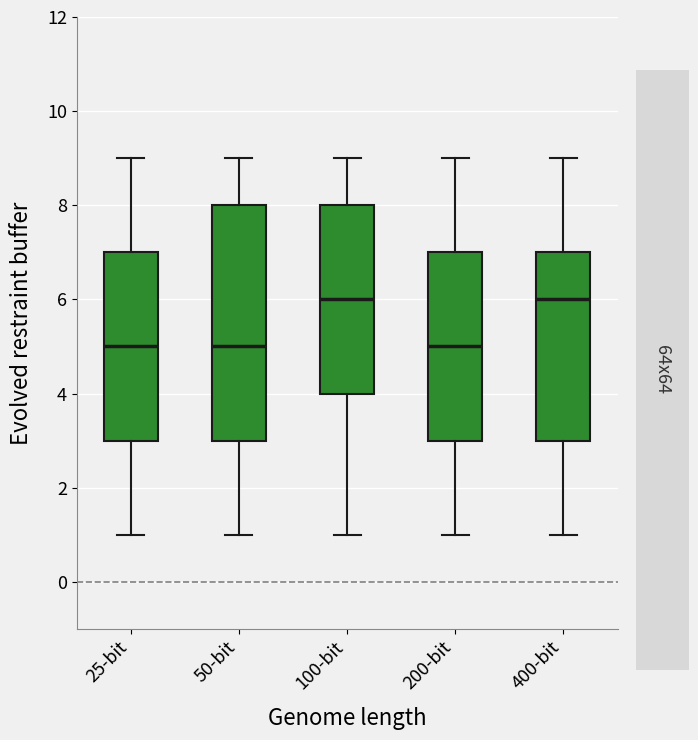

Which box is the tallest, from its lower edge to its upper edge?

50-bit